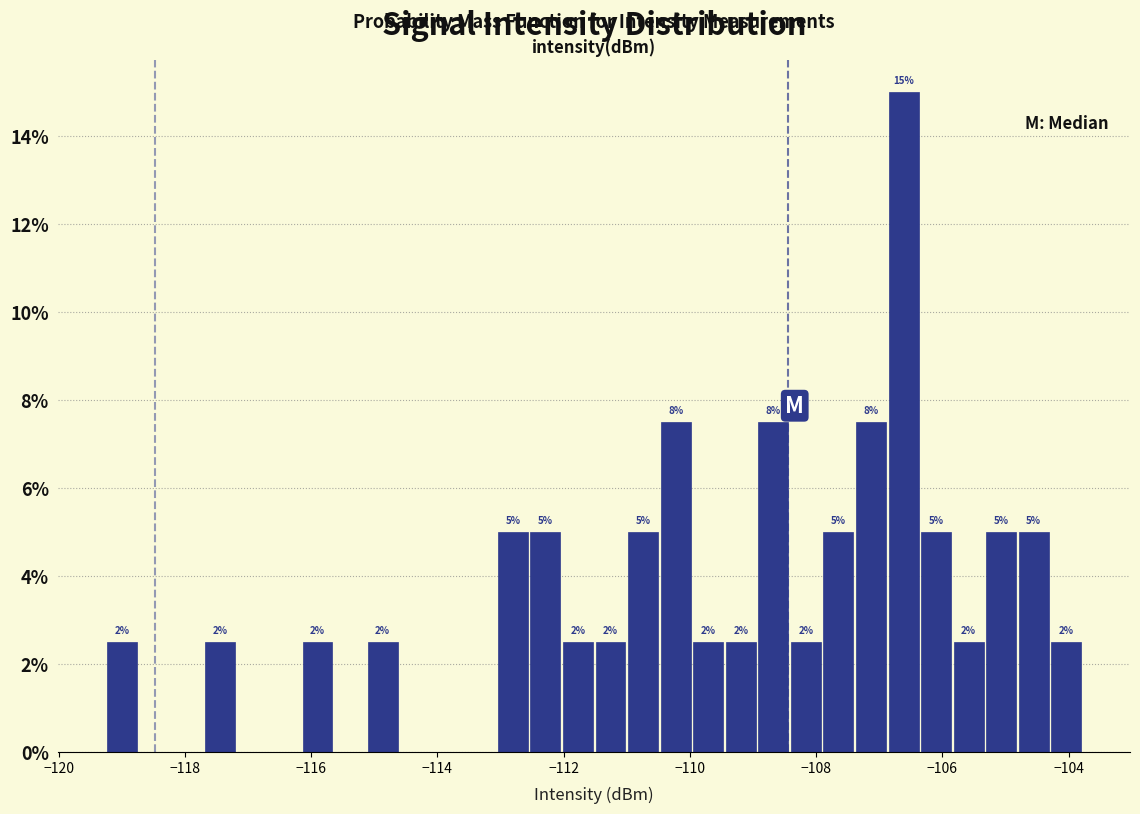

Read against the x-axis, roughly where is the centre of the tallest bar?

-106.6